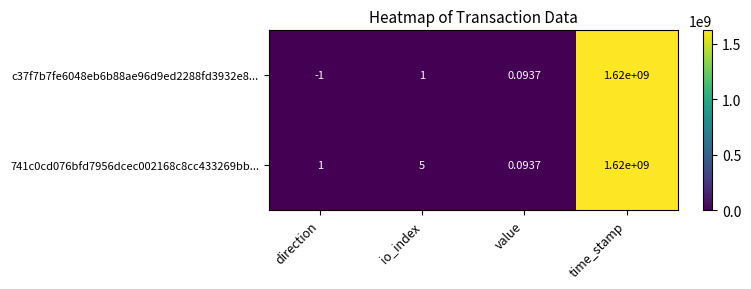

At which label is c37f7b7fe6048eb6b88ae96d9ed2288fd3932e8... closest to 809999999?

io_index